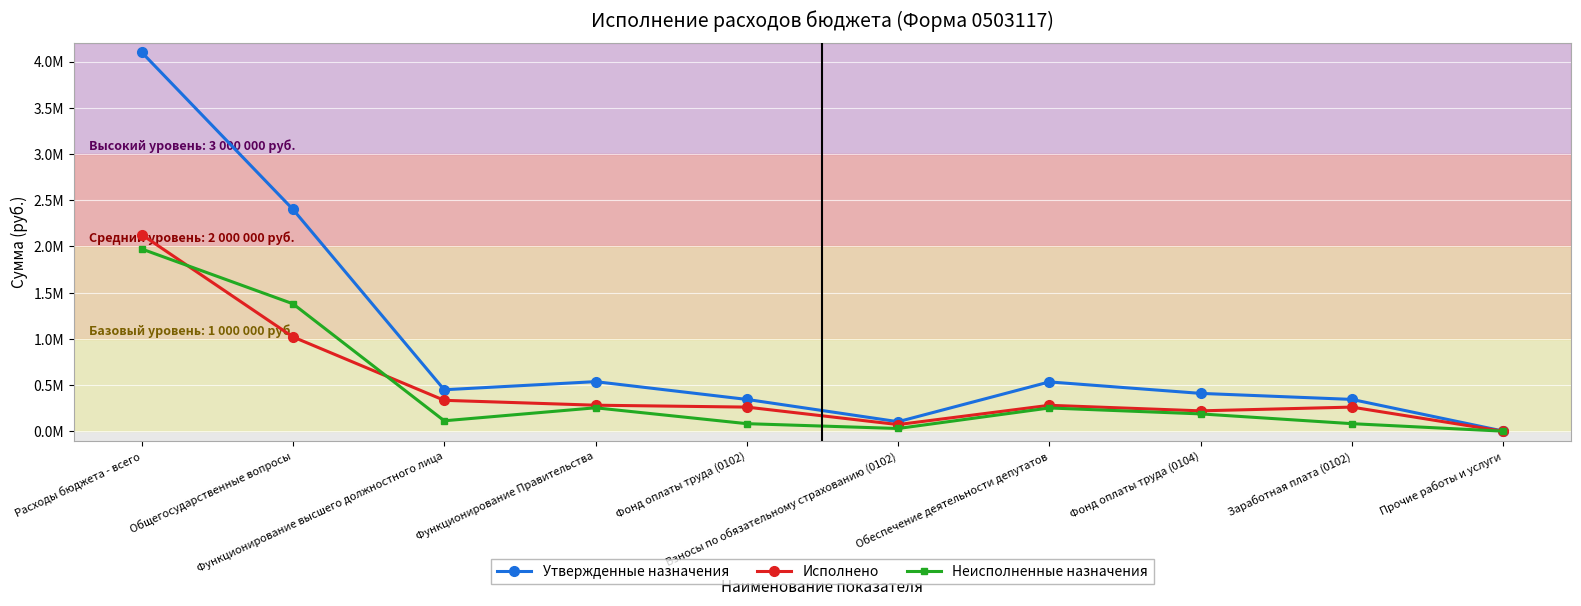

What are all the series names shown in the legend?

Утвержденные назначения, Исполнено, Неисполненные назначения